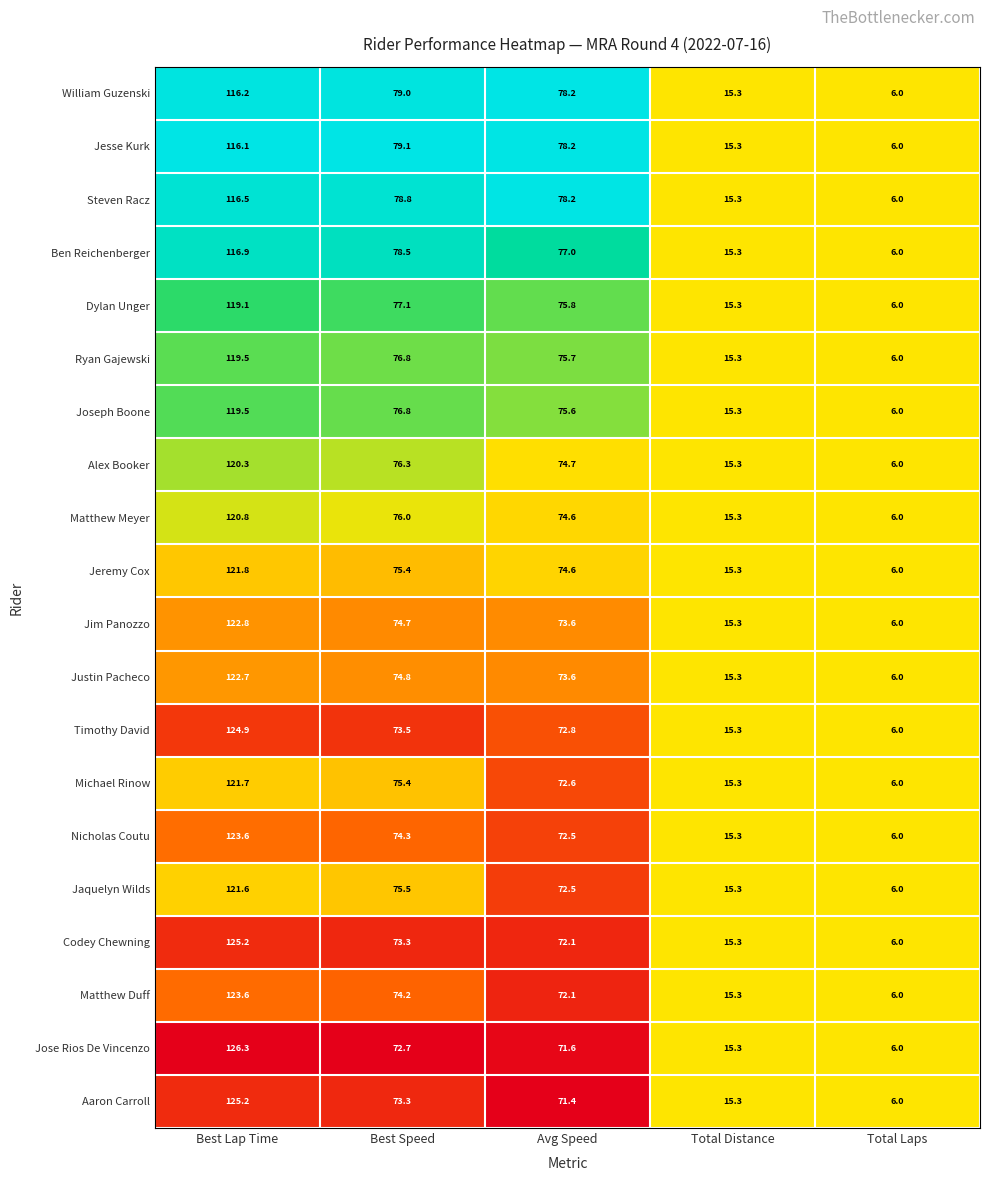

List the labels in order of William Guzenski value, largest first.

Best Lap Time, Best Speed, Avg Speed, Total Distance, Total Laps